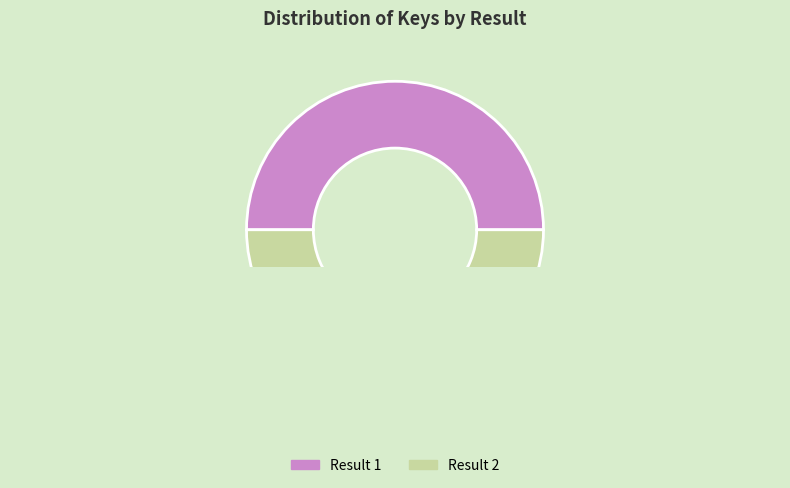

Is 1 the majority of the pie?

No